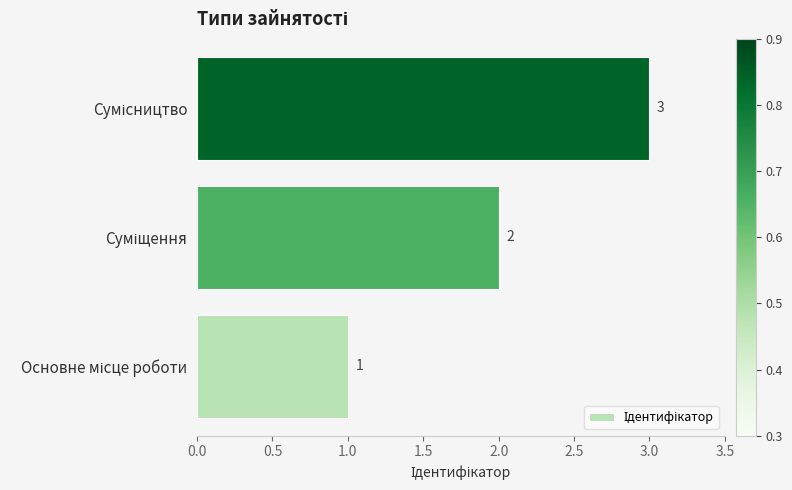

What is the sum of all values?

6